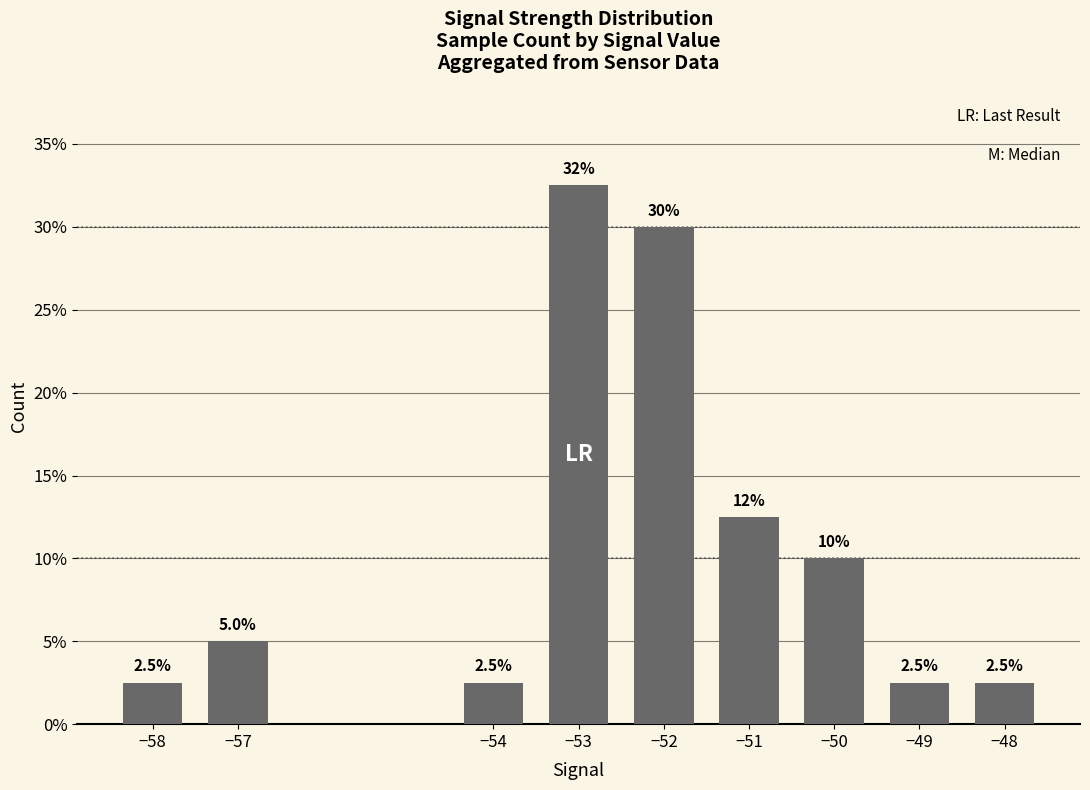

What is the smallest value displayed?

2.5